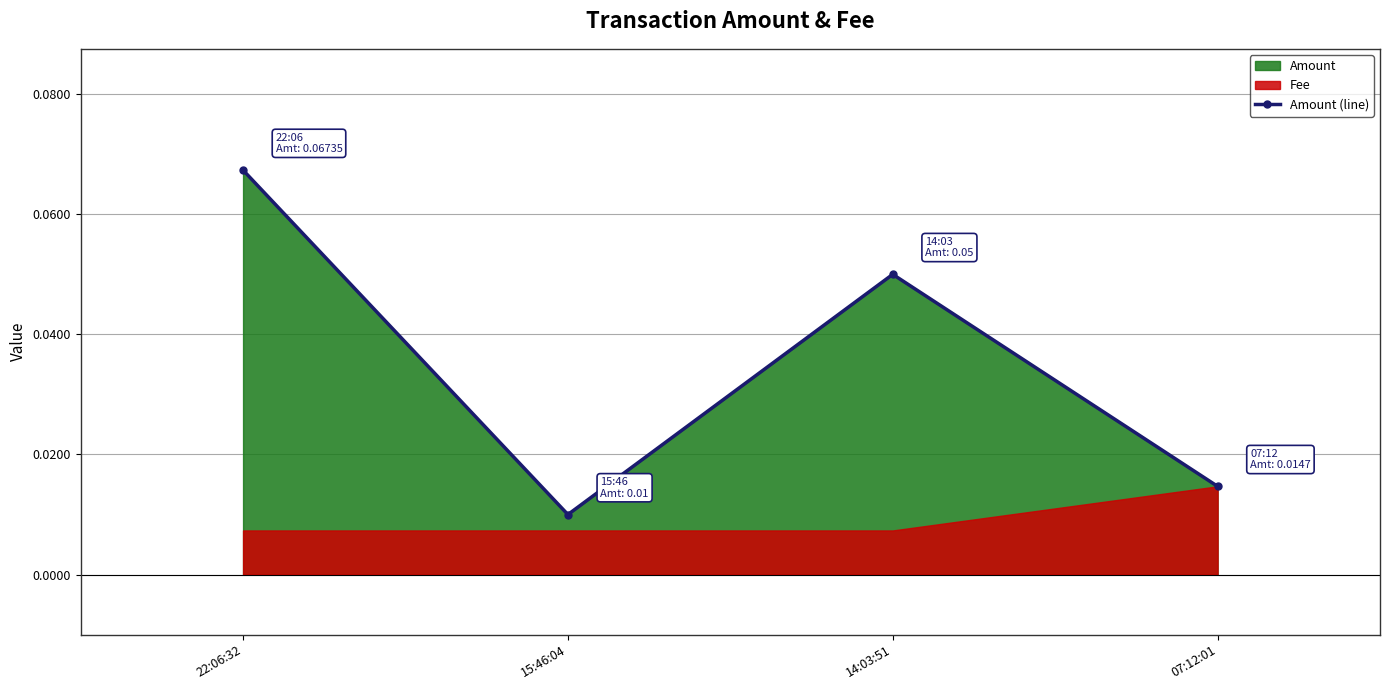

List the labels in order of value, smallest first.

15:46:04, 07:12:01, 14:03:51, 22:06:32